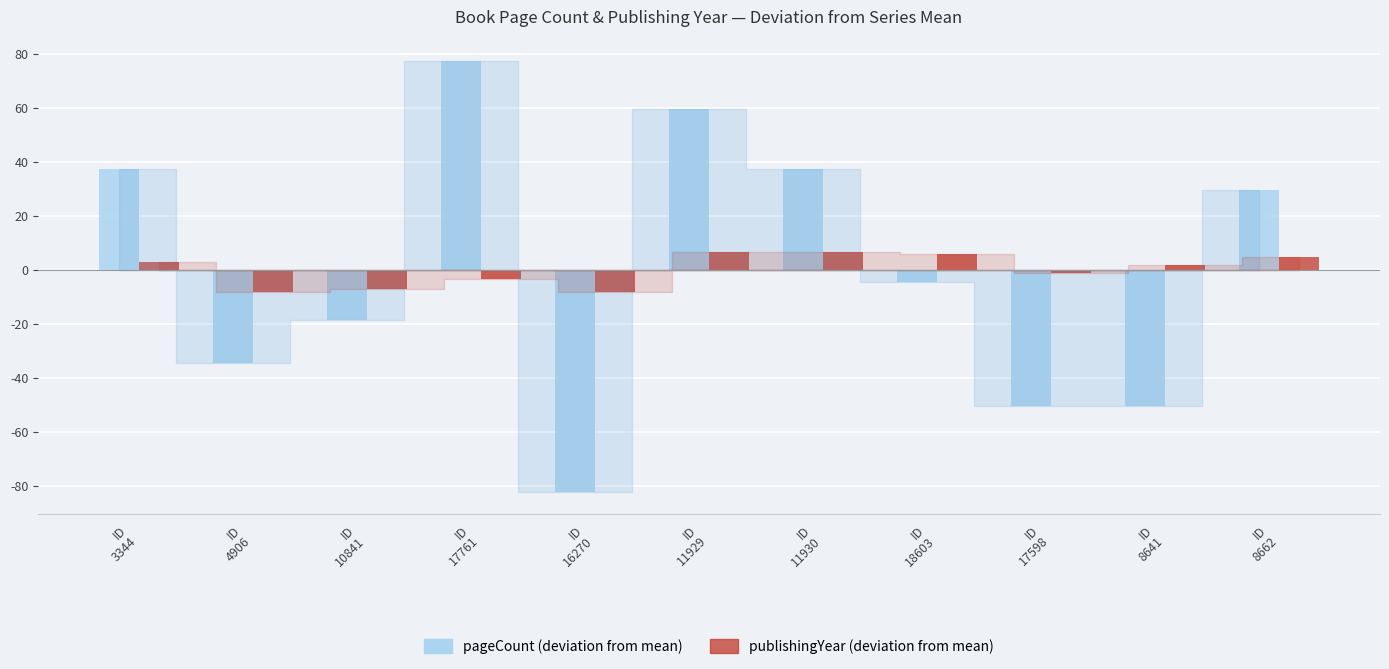

List the series in order of their peak value, highest first.

pageCount, publishingYear